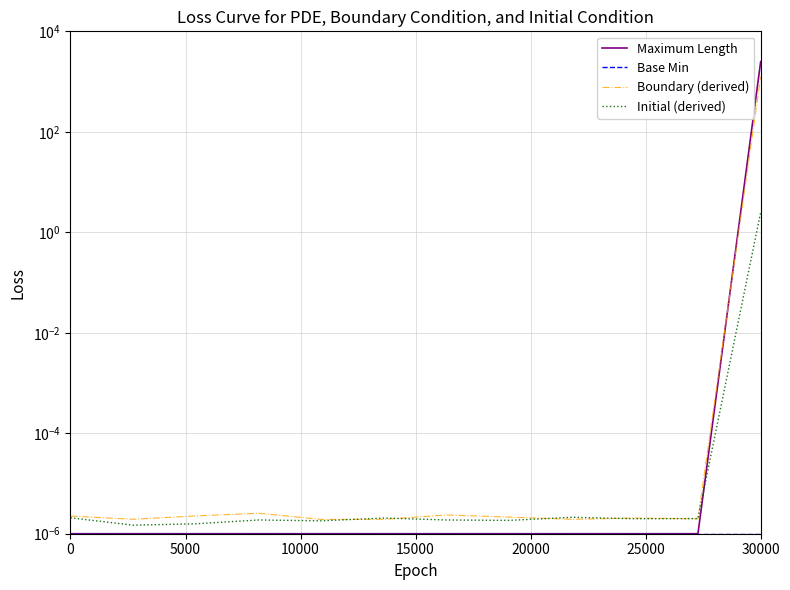

What is the label of the 2nd point from the left?

5000